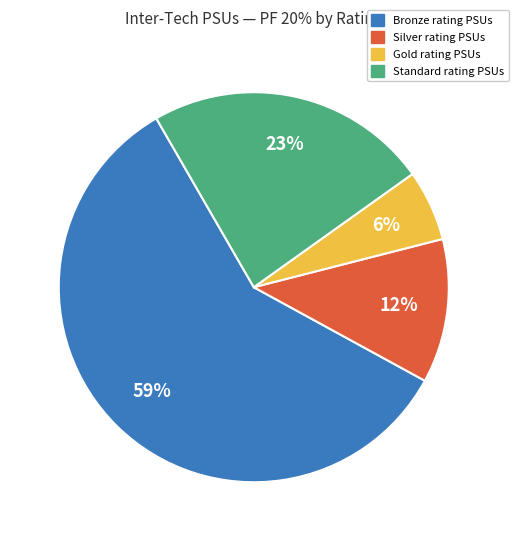

To the nearest percent, what is the difference between the largest and smallest slice percentages?

53%